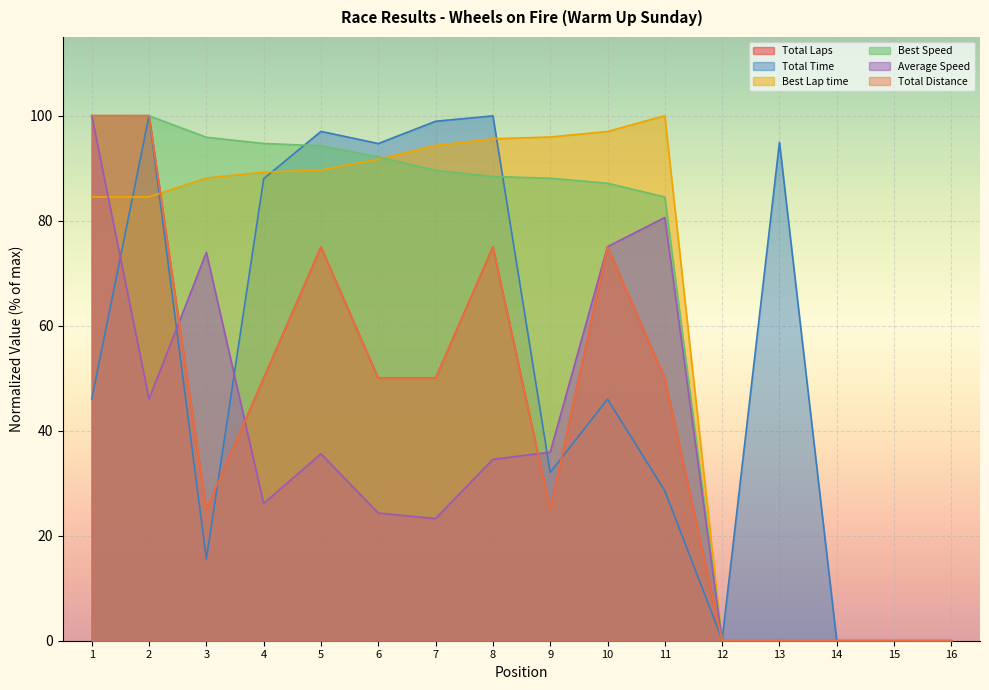

How many positive values does the Total Time series have?

13